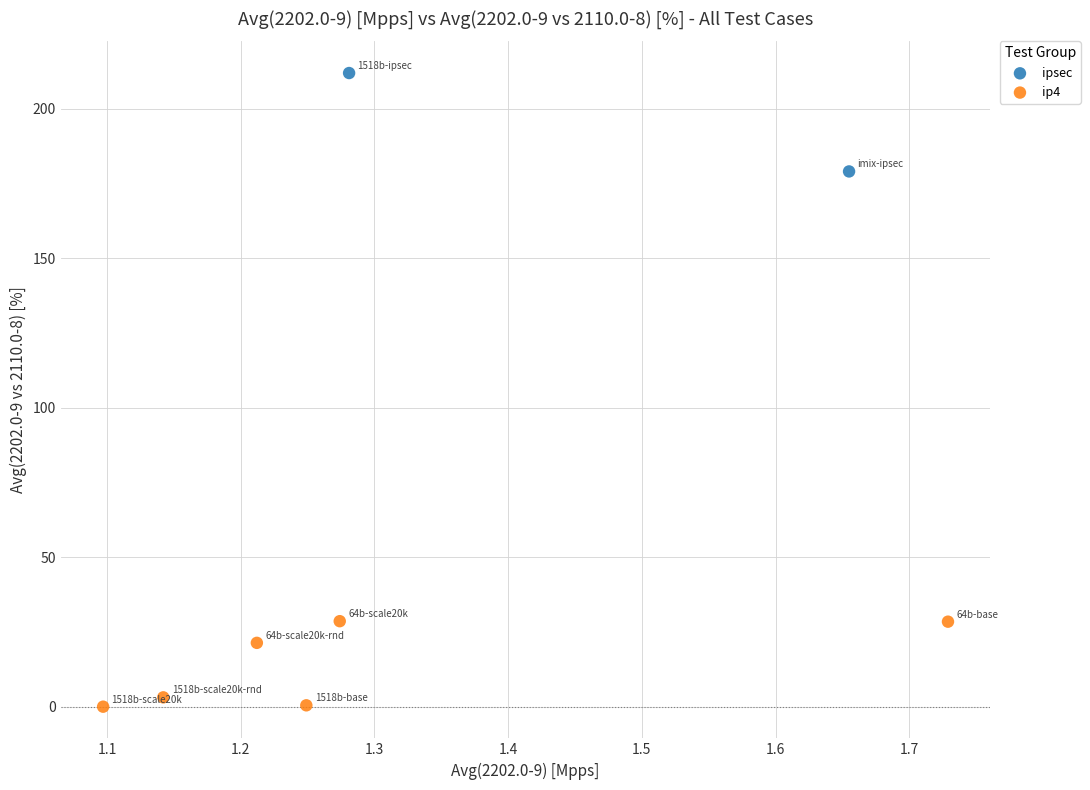

What are all the series names shown in the legend?

ipsec, ip4